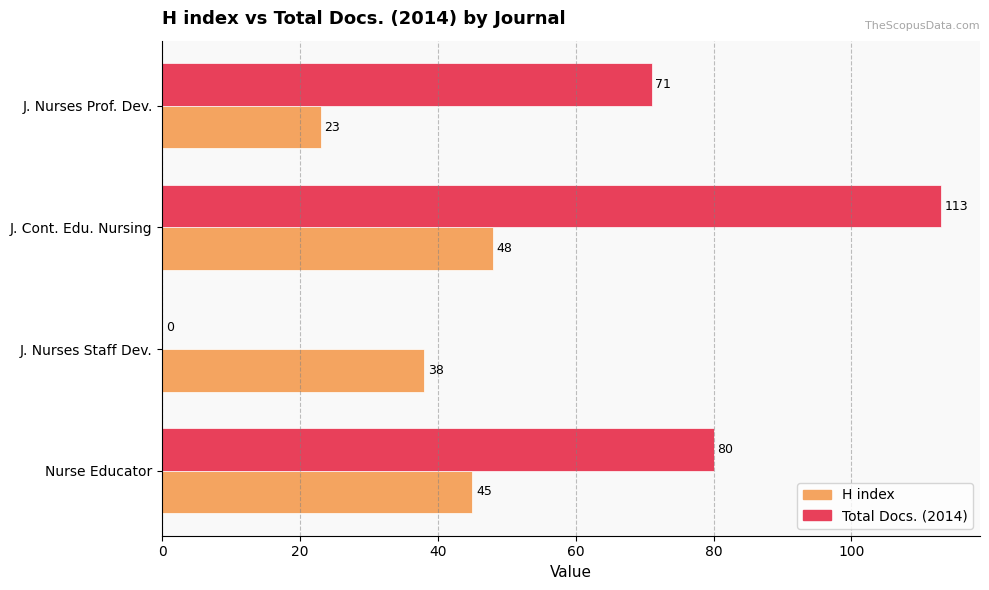

At which label is H index closest to 35?

J. Nurses Staff Dev.